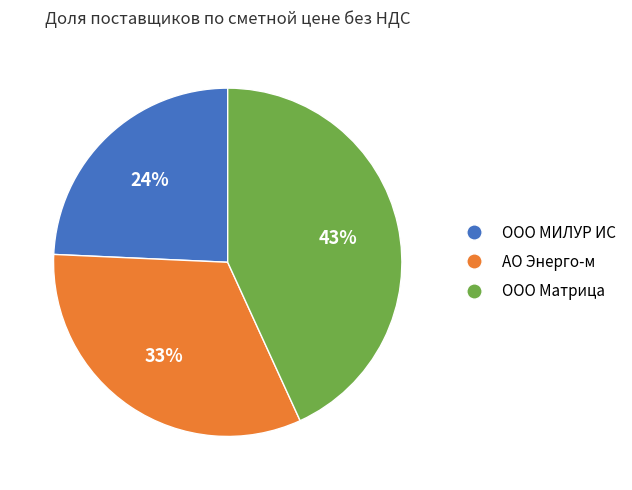

How many segments does this pie chart have?

3